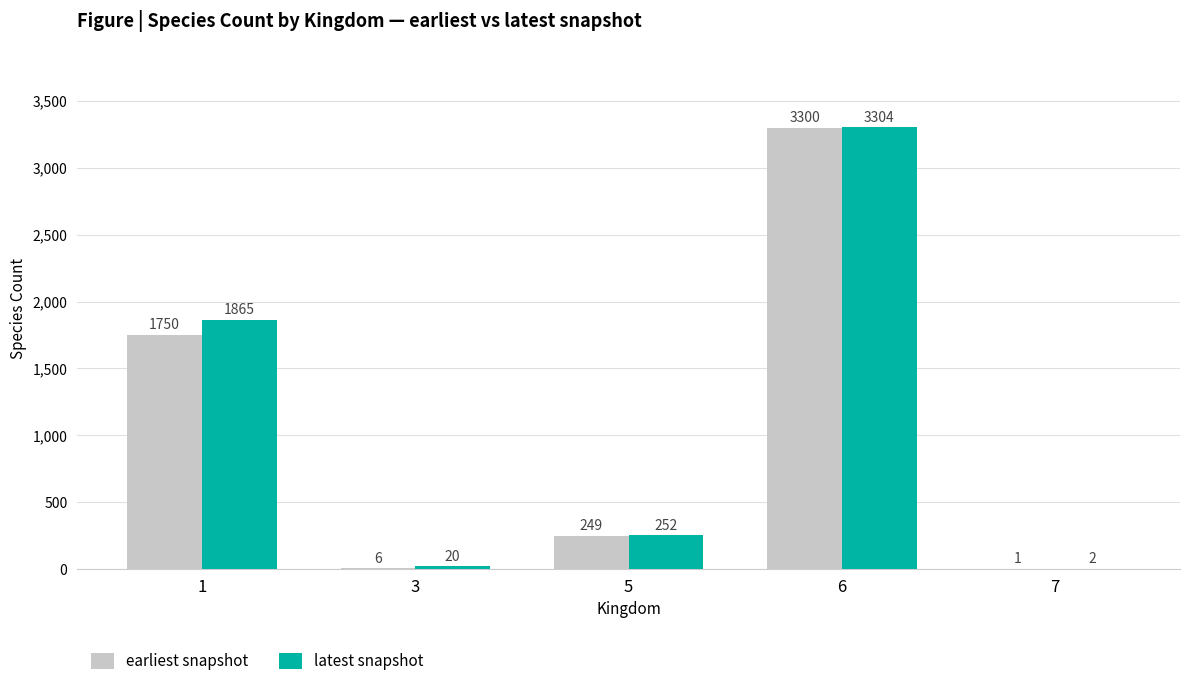

What is the spread (max minus min) of values at 6?

4